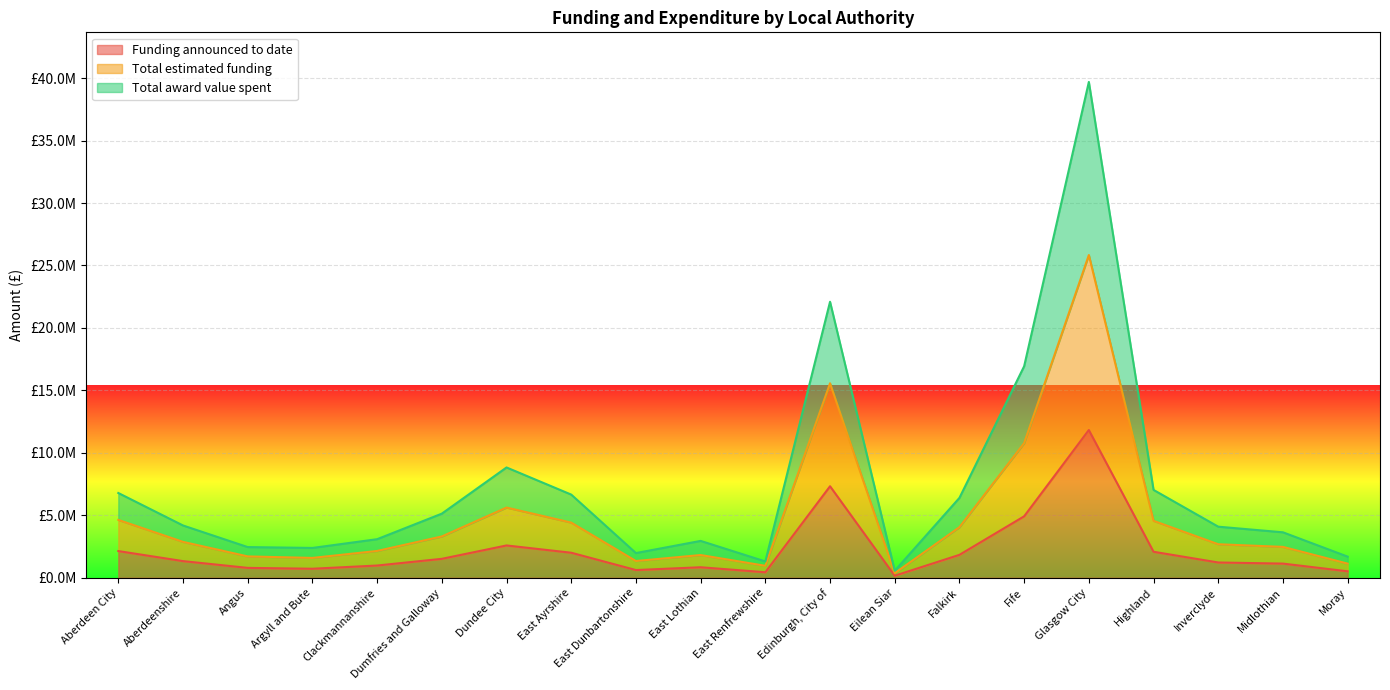

True or false: Total award value spent and Total estimated funding intersect in this chart.

False